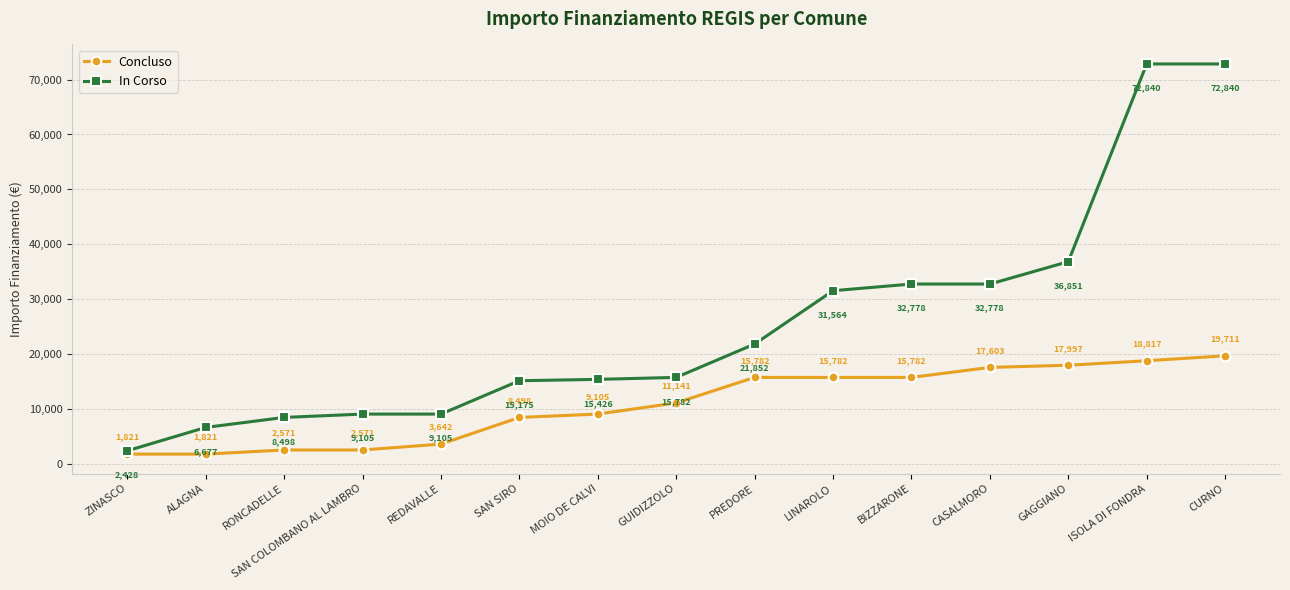

What is the sum of all In Corso values?

383699